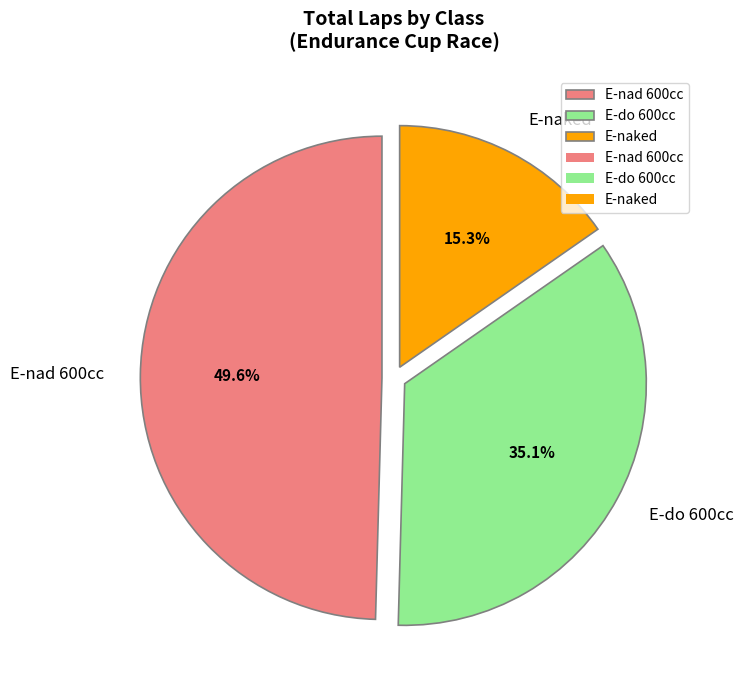

Combined, what portion of the pie is E-naked and E-do 600cc?

50.4%